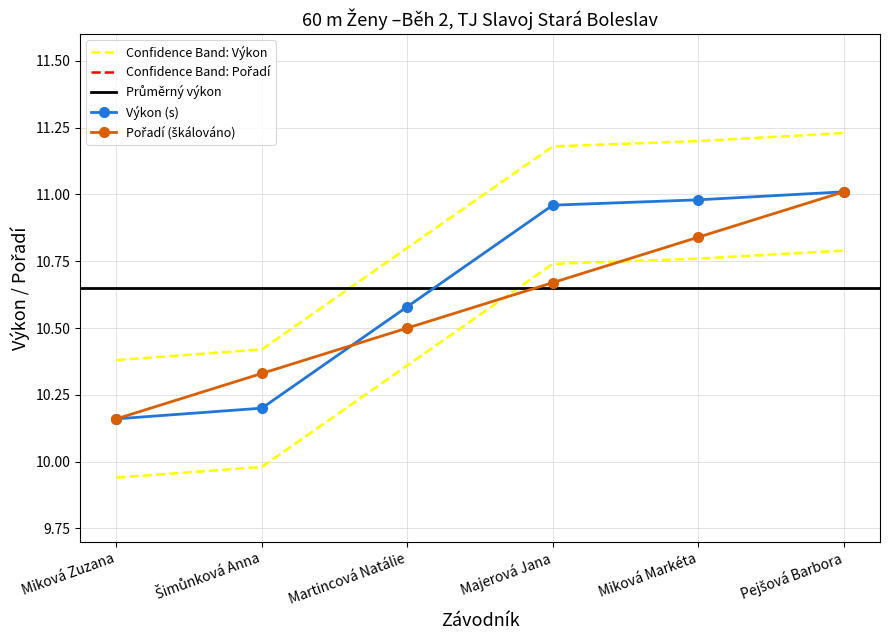

Which series has the largest total across all categories?

Výkon